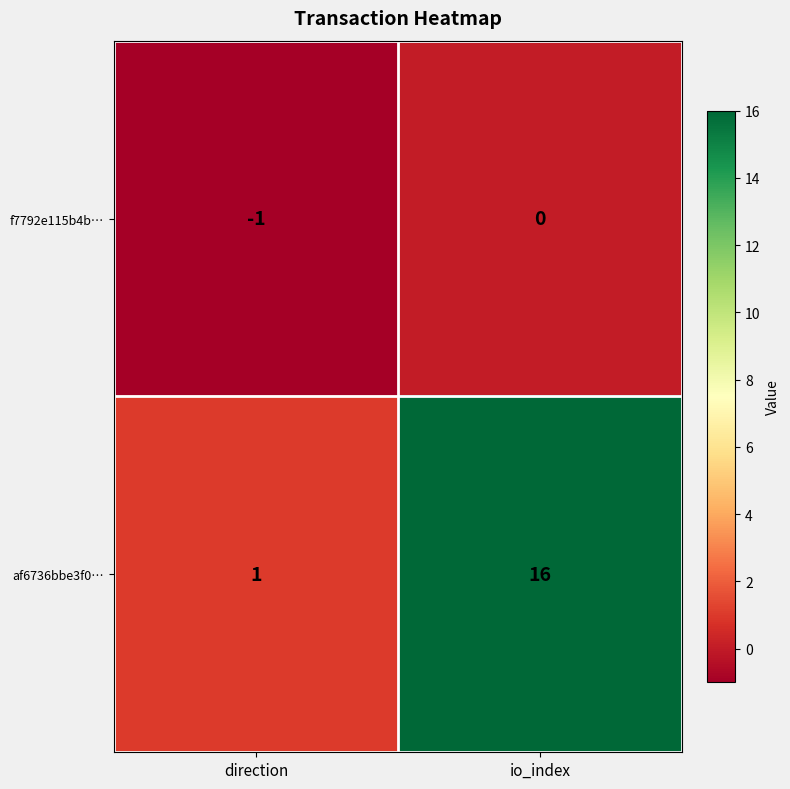

What is the spread (max minus min) of values at direction?

2